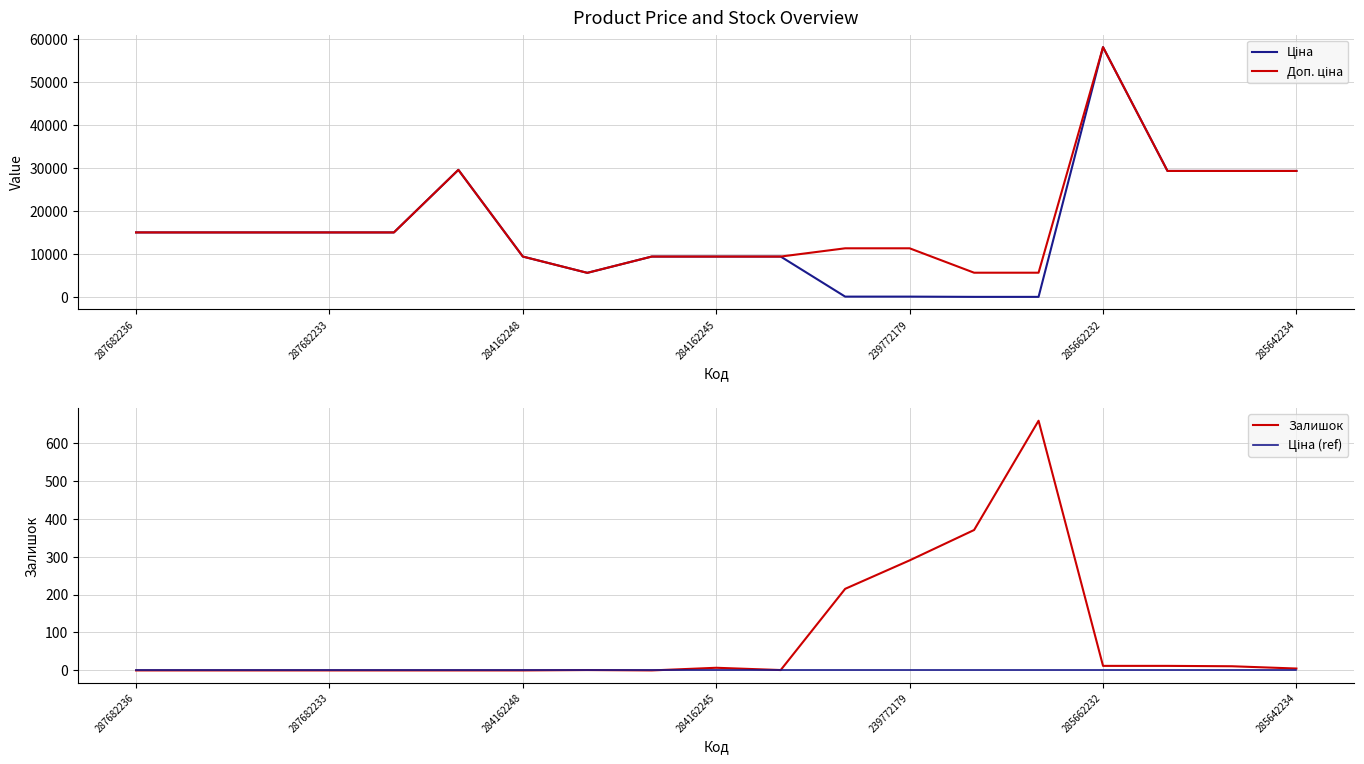

The Залишок series shows 7 at 284162245. True or false?

True